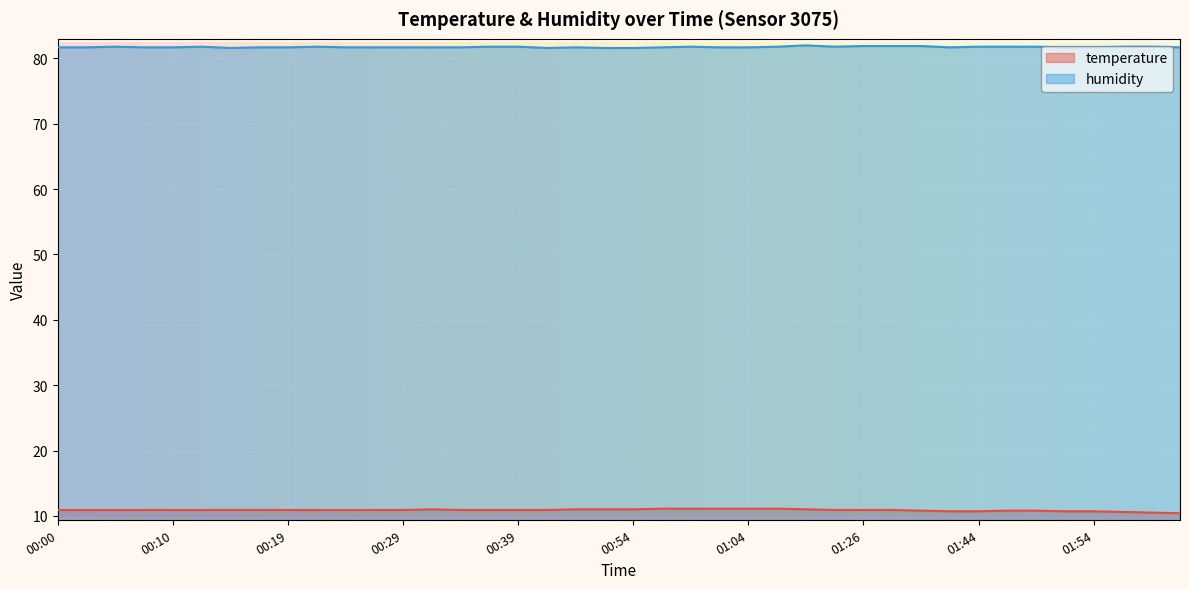

At 00:02, list the series in order from smallest to largest.

temperature, humidity